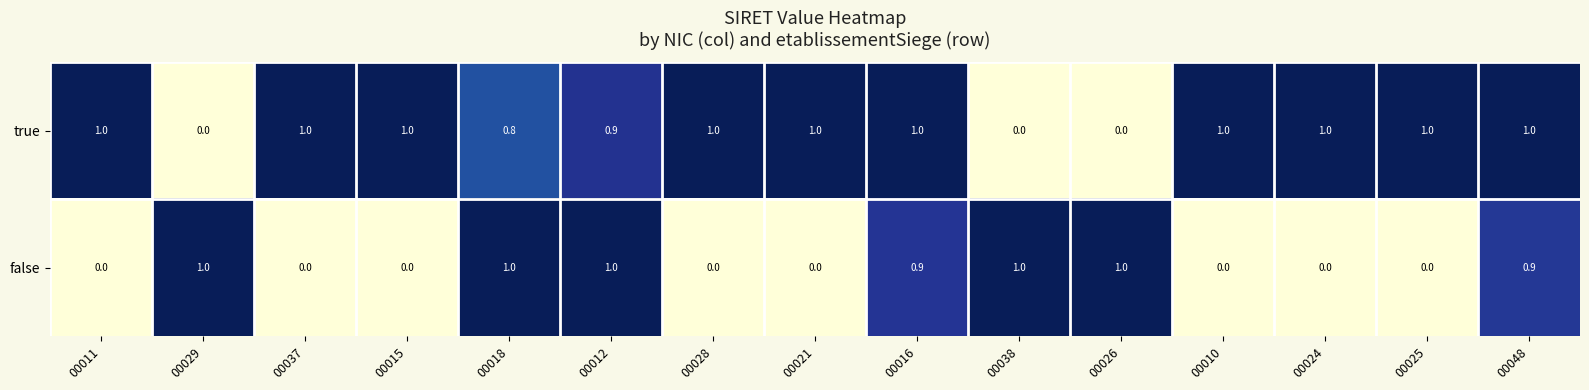

Reading left to right, what are all the values shown in this chart?

true: 1.0	0.0	1.0	1.0	0.8	0.9	1.0	1.0	1.0	0.0	0.0	1.0	1.0	1.0	1.0
false: 0.0	1.0	0.0	0.0	1.0	1.0	0.0	0.0	0.9	1.0	1.0	0.0	0.0	0.0	0.9